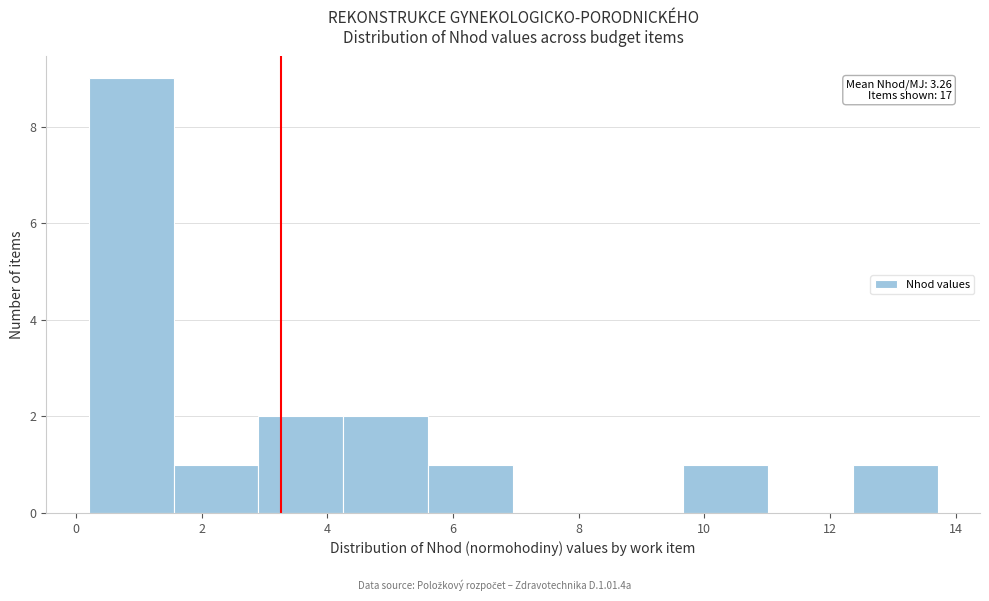

Over which range of the x-axis is the bar tallest?

0.2 to 1.6